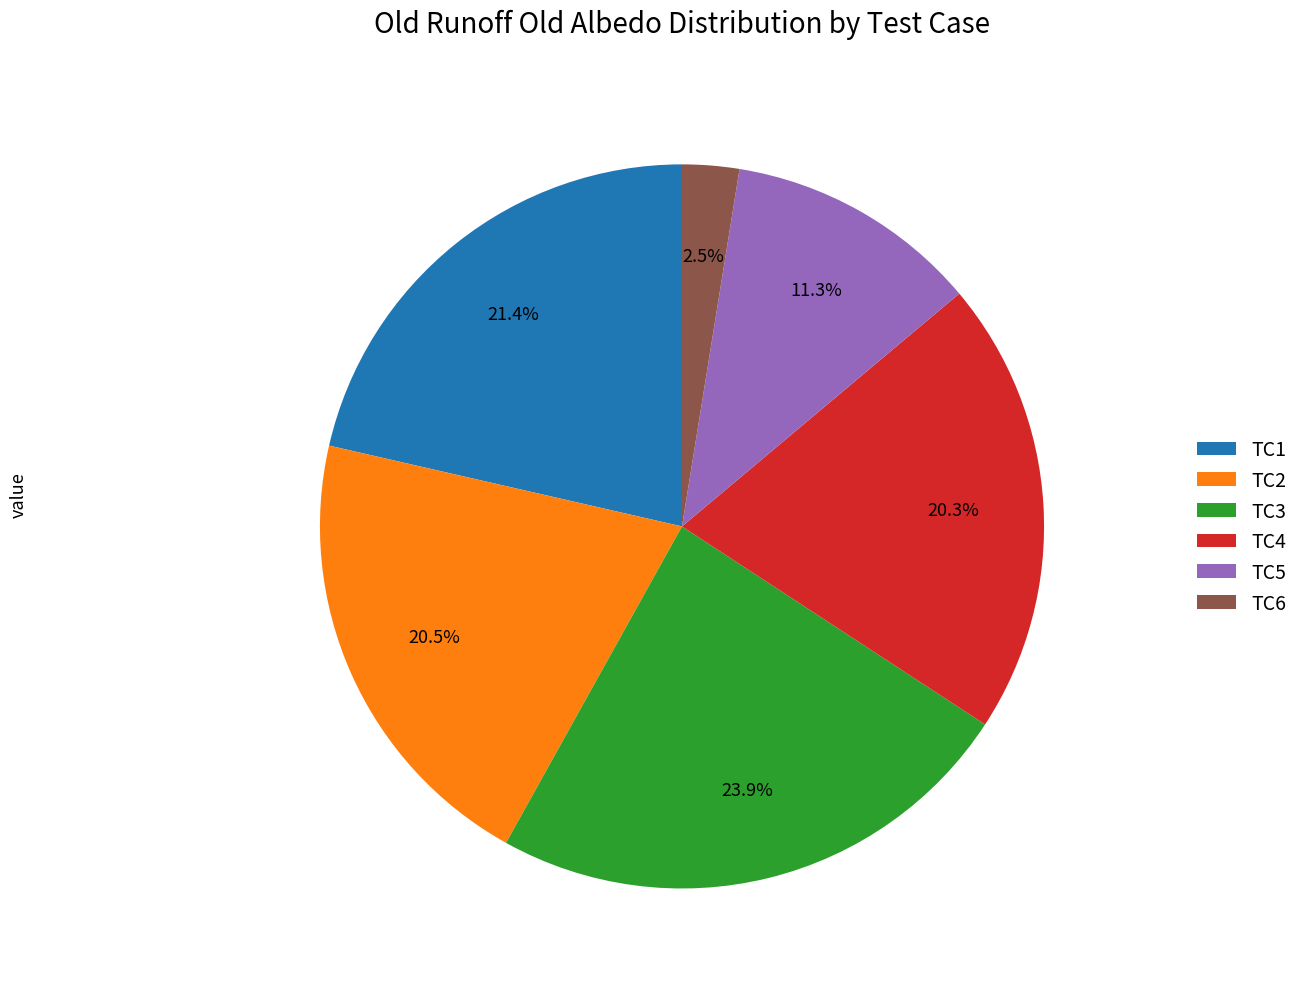

What portion of the pie excludes TC6?

97.5%